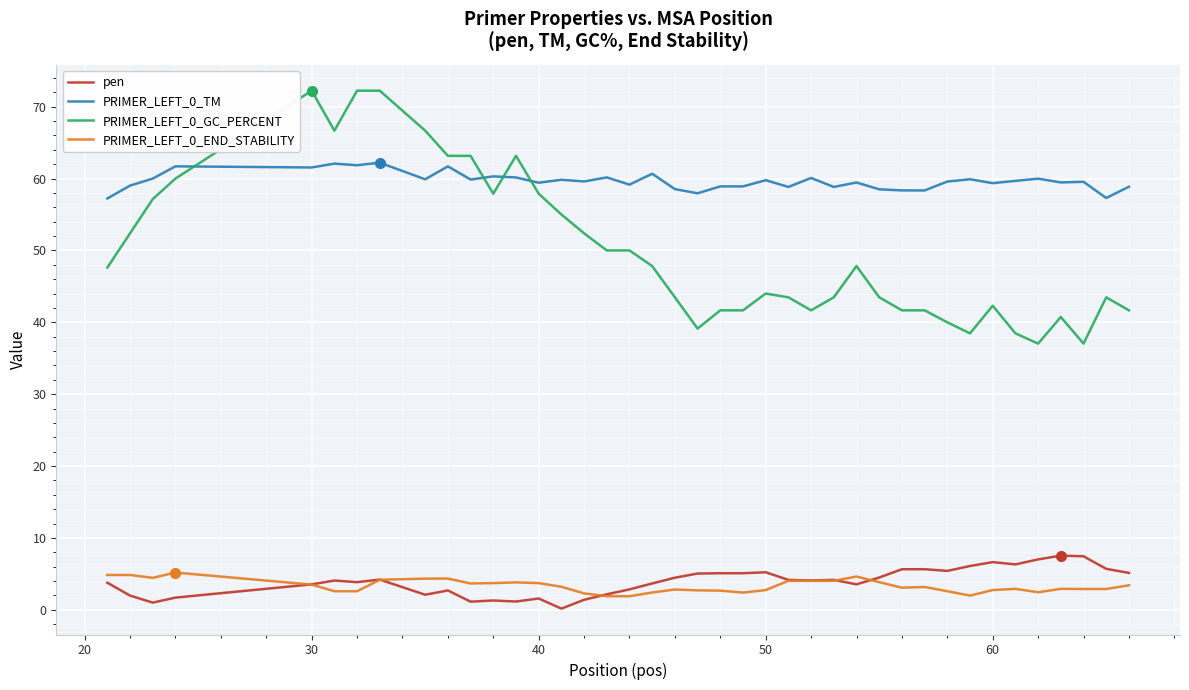

List the series in order of their peak value, highest first.

PRIMER_LEFT_0_GC_PERCENT, PRIMER_LEFT_0_TM, pen, PRIMER_LEFT_0_END_STABILITY